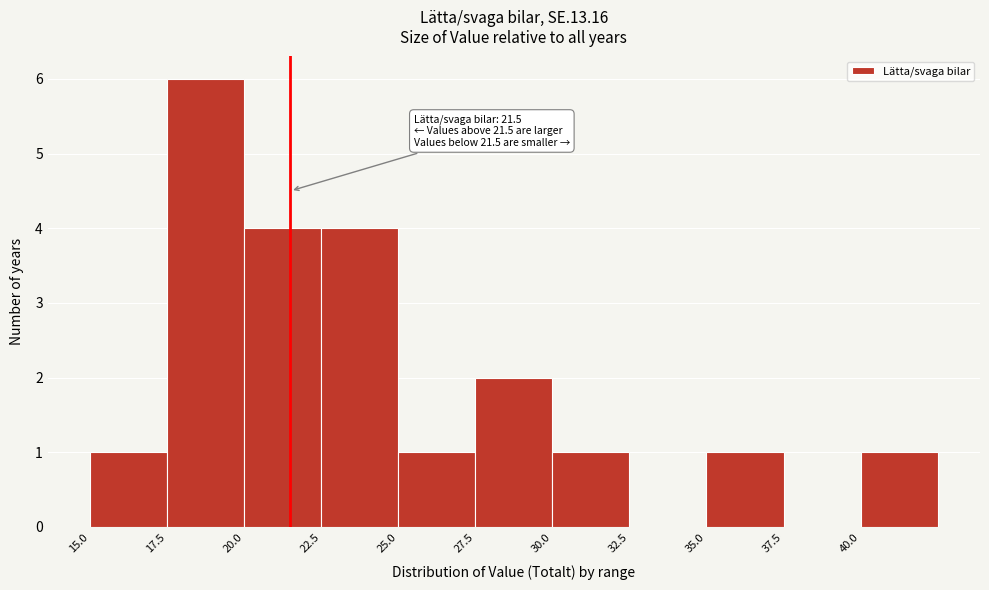

Over which range of the x-axis is the bar tallest?

17.5 to 20.0